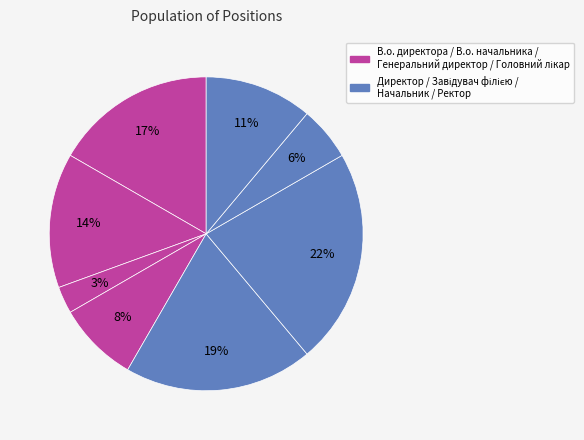

What is the smallest slice in the pie chart?

Генеральний директор